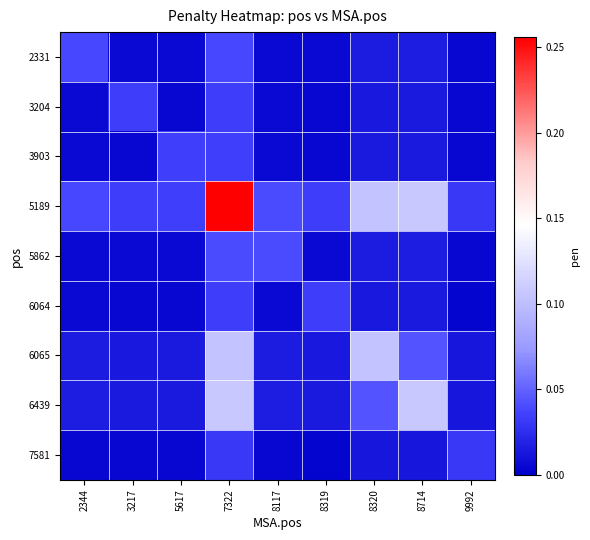

Which series has the largest total across all categories?

5189